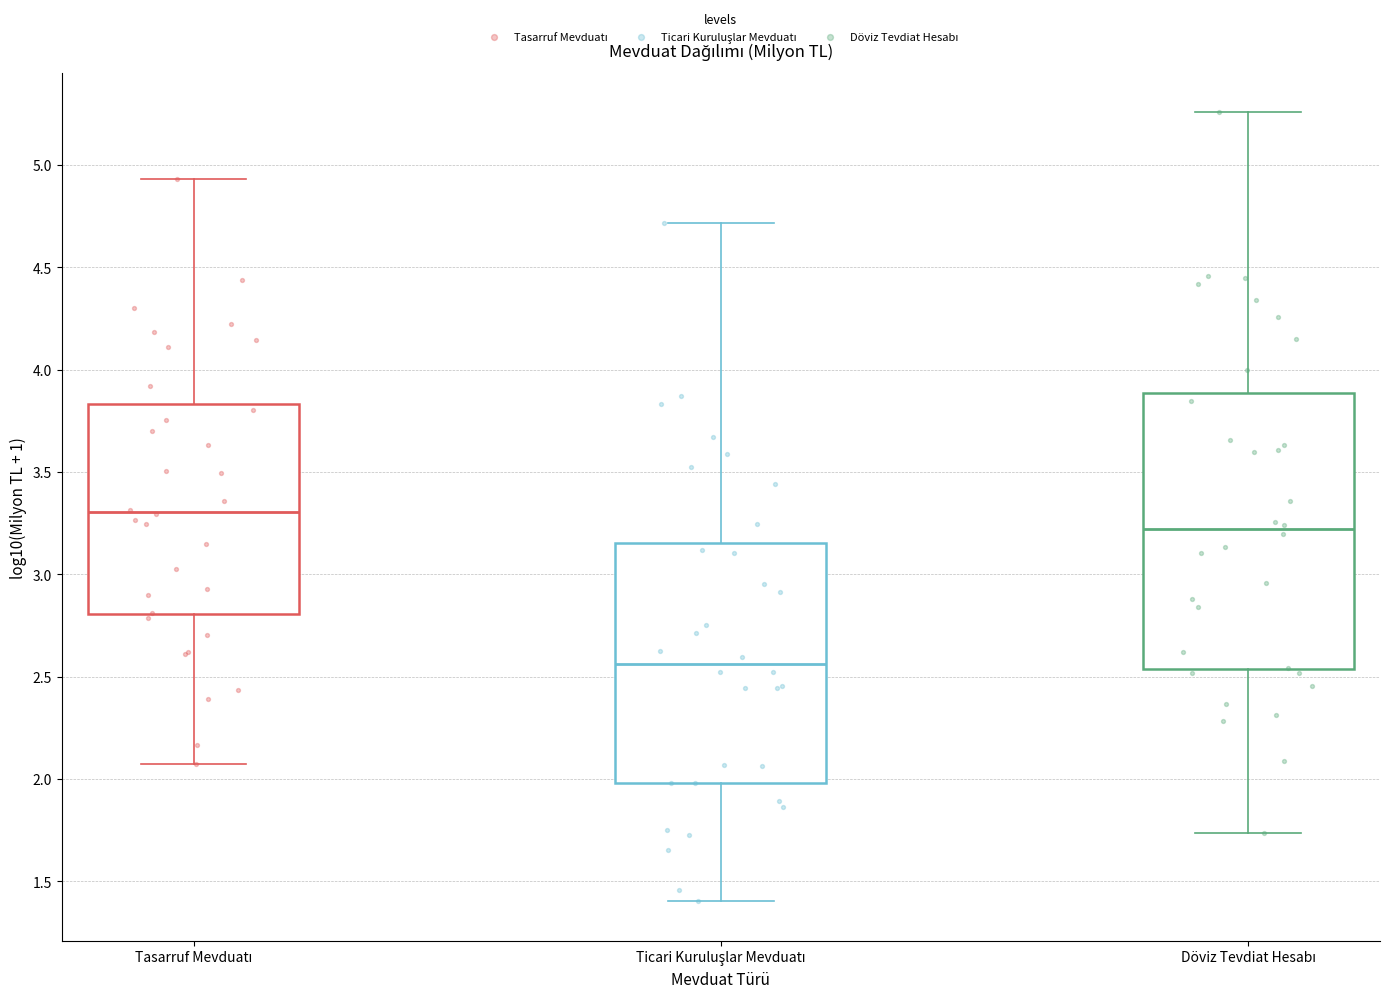

Where is the lower edge of the box for Tasarruf Mevduatı on the y-axis? The values are not printed on the chart, so give them approximately, as read against the axis.

2.80